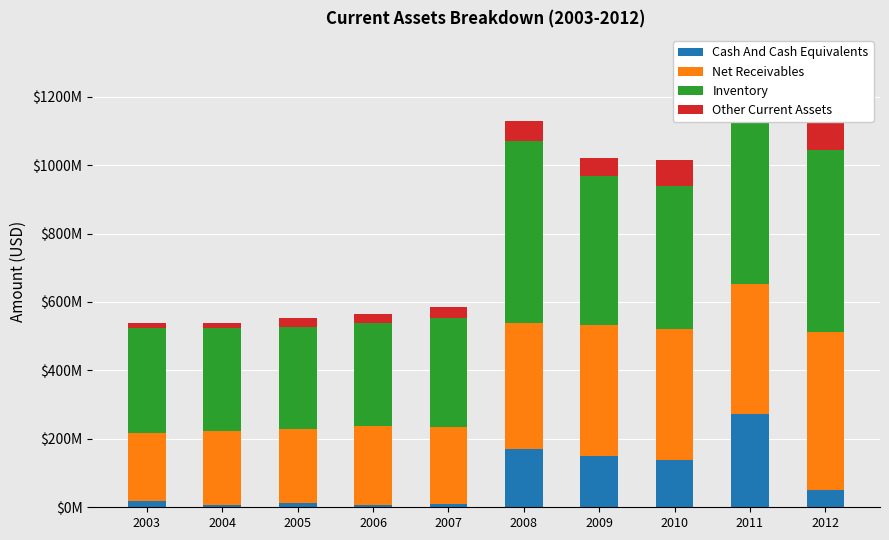

What is the difference between the second highest and second lowest values in the Inventory series?

230000000